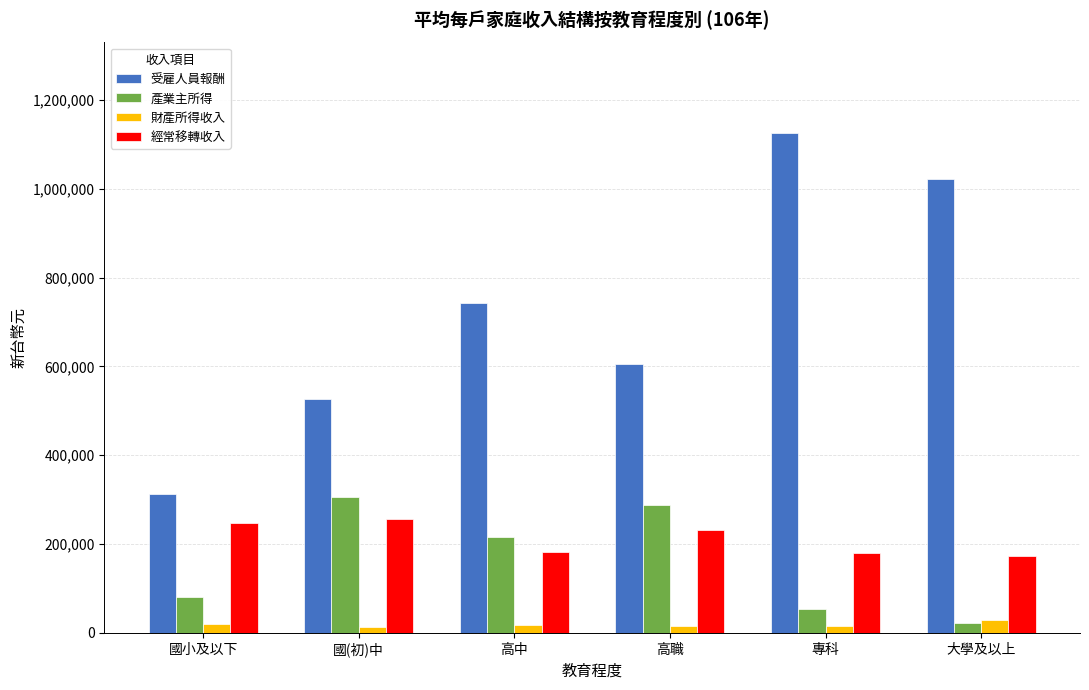

Which series changed the most between 國小及以下 and 高中?

受雇人員報酬